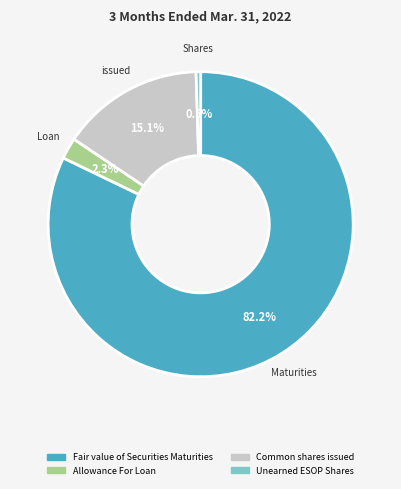

Which category has the smallest portion of the pie?

Unearned ESOP Shares